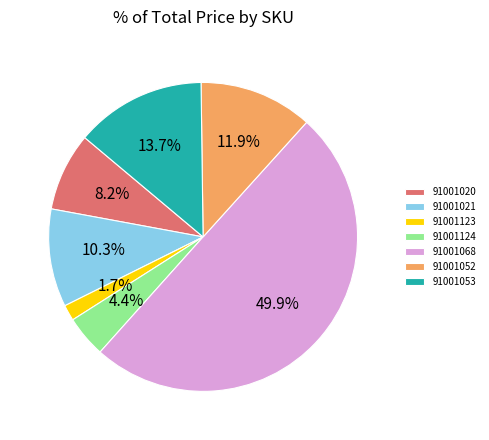

Is the sum of 91001053 and 91001052 greater than half?

No